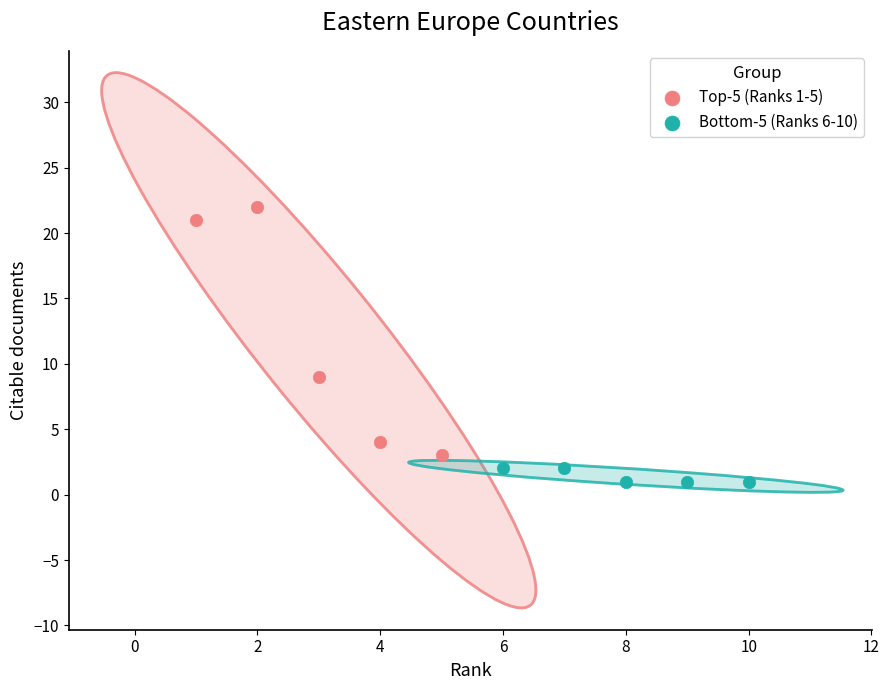

Which series reaches the maximum Y coordinate?

Top-5 (Ranks 1-5)